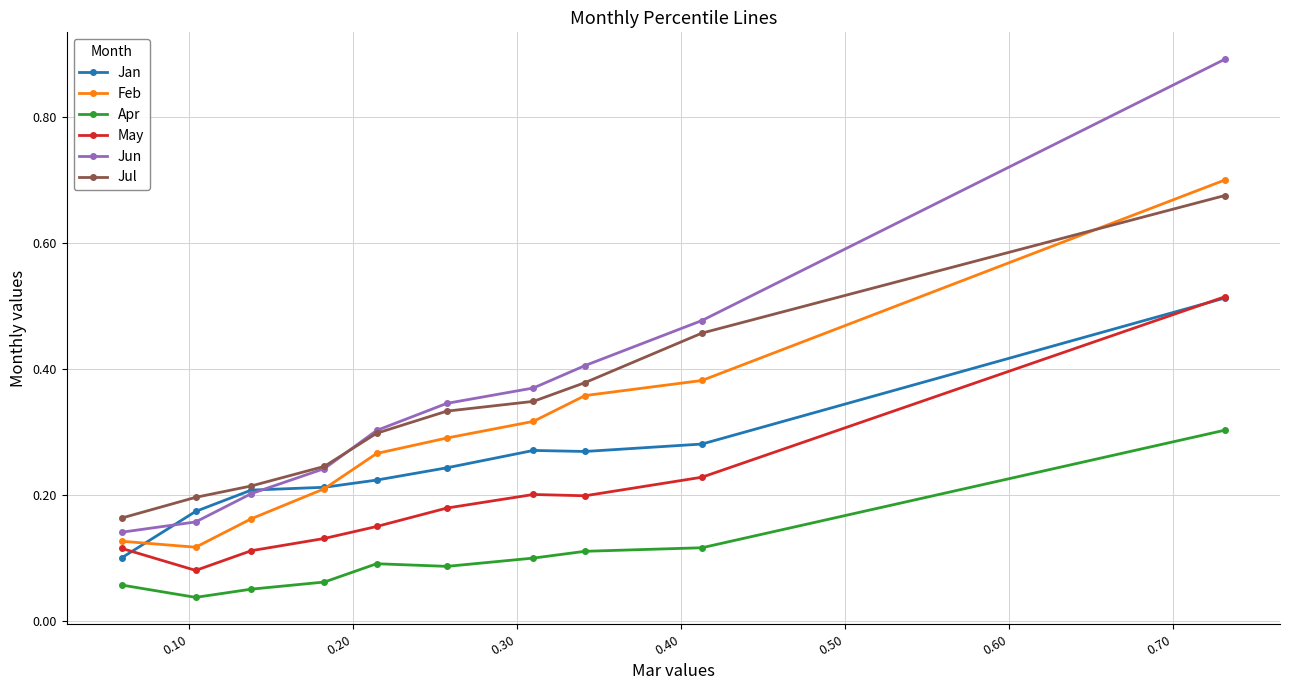

True or false: May and Jun cross at least once.

False